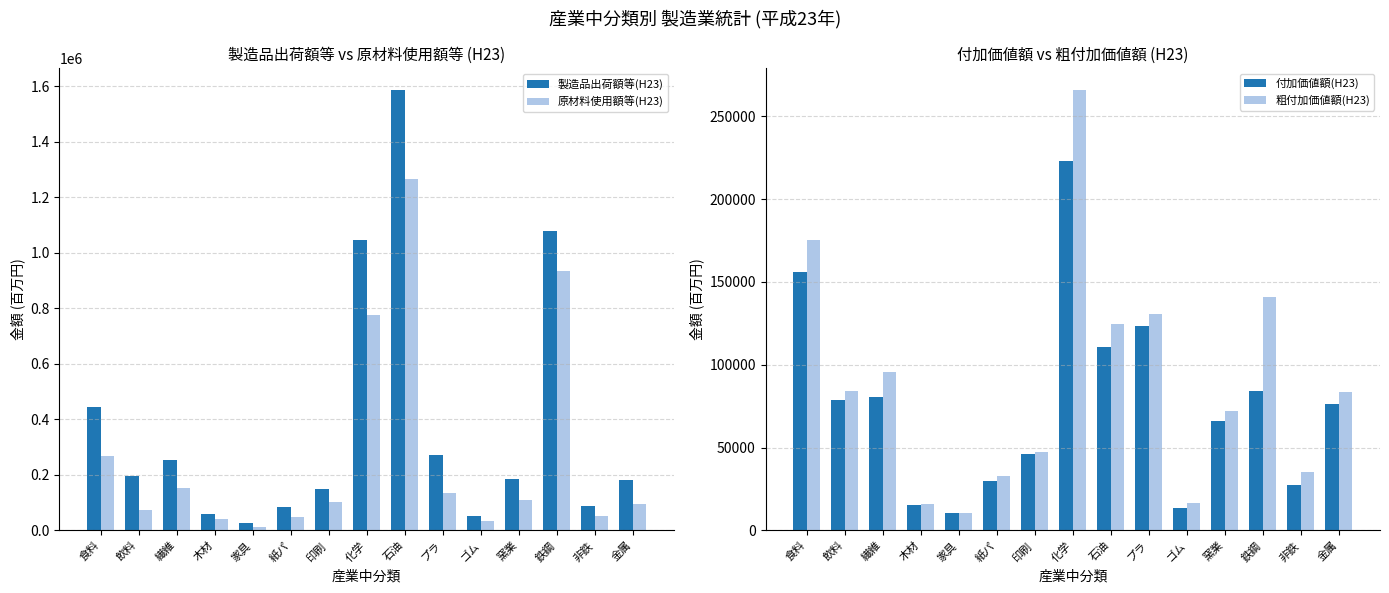

Rank the series at プラ from highest to lowest value.

製造品出荷額等(H23), 原材料使用額等(H23), 粗付加価値額(H23), 付加価値額(H23)